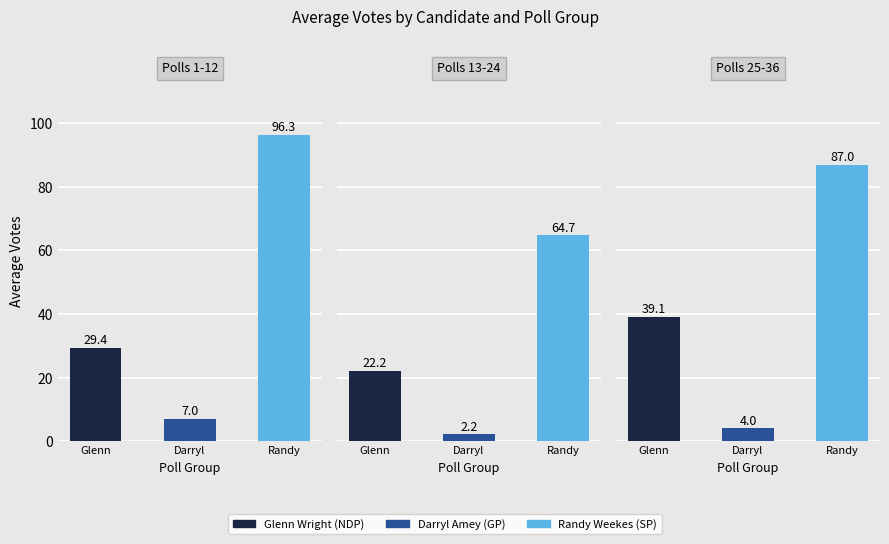

What is the average value of the Randy Weekes (SP) series?

83